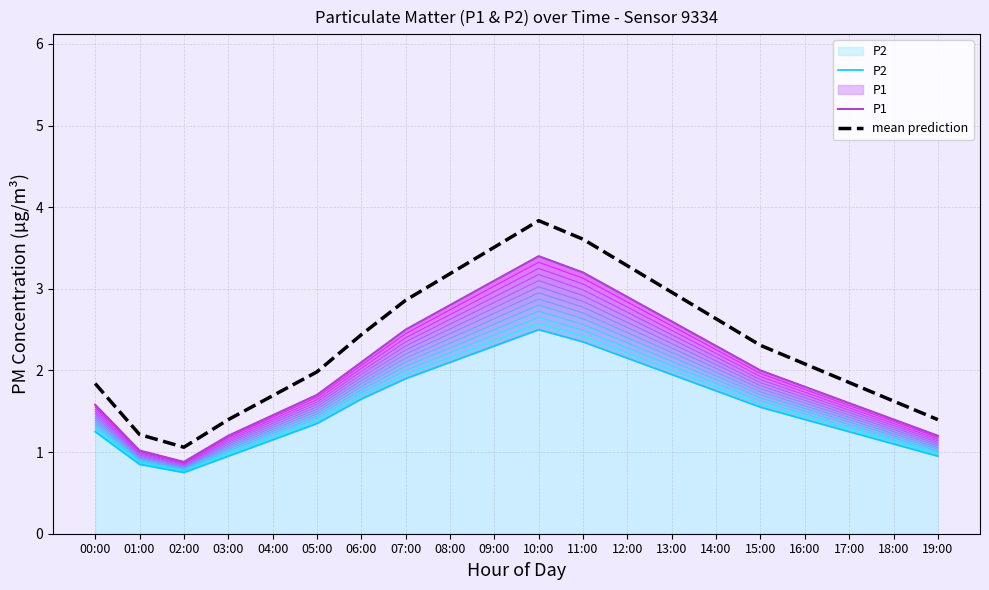

True or false: P1 and P2 intersect in this chart.

False